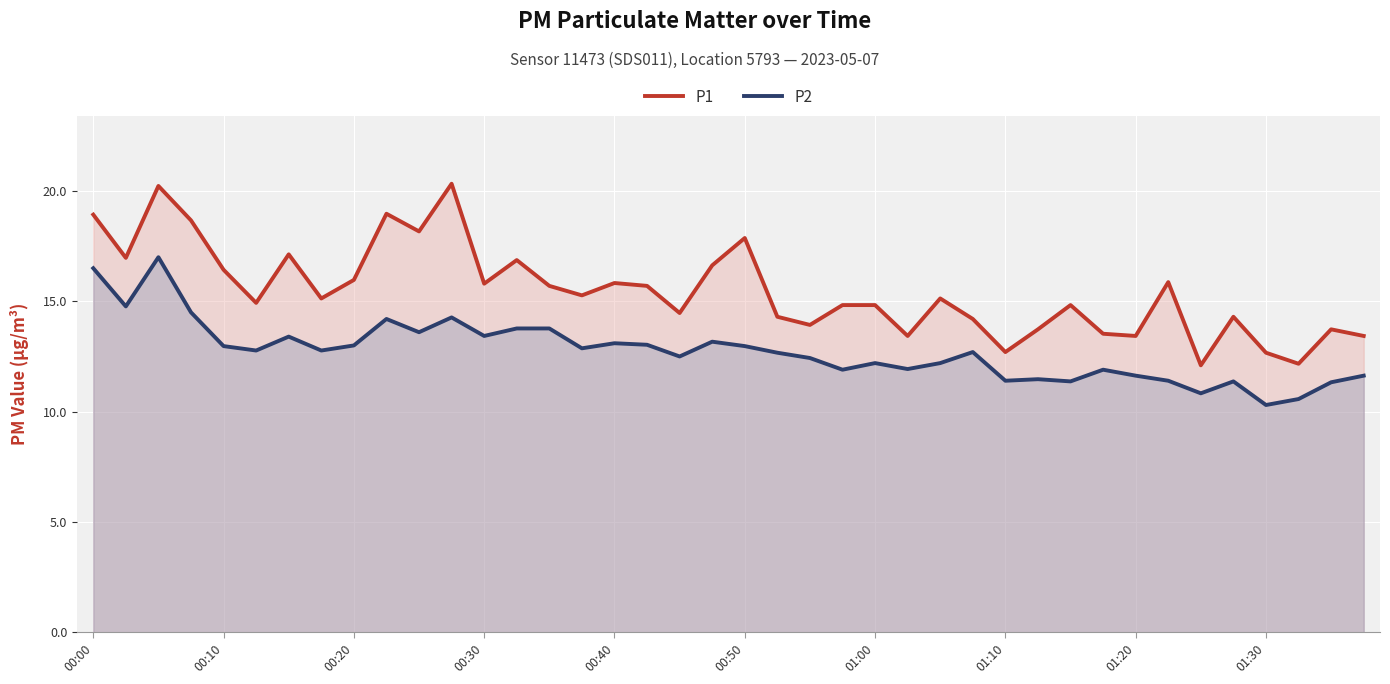

Which series has the widest spread of values?

P1